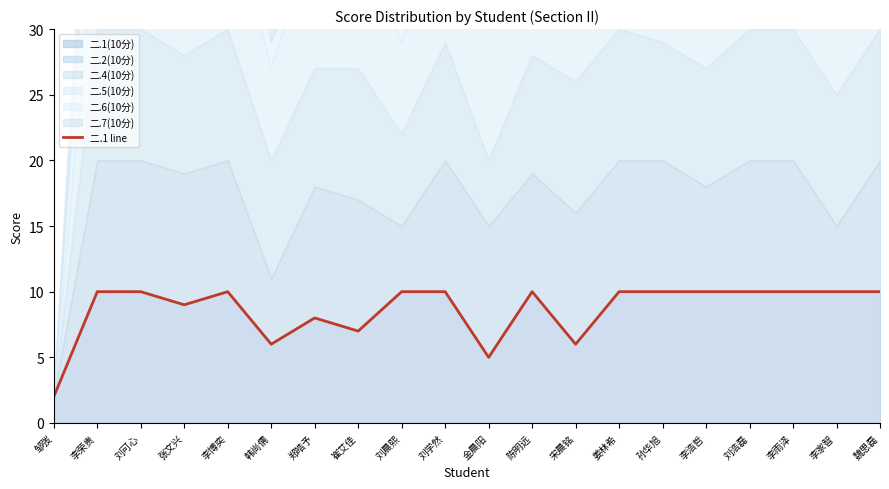

List the labels in order of value, largest first.

李荣贵, 刘可心, 李博奕, 刘晨熙, 刘学然, 陈明远, 姜林希, 孙华旭, 李浩哲, 刘浩磊, 李雨泽, 李家智, 魏思磊, 张文兴, 郑皓予, 崔艾佳, 韩尚儒, 宋晨铭, 金晨阳, 邹弢